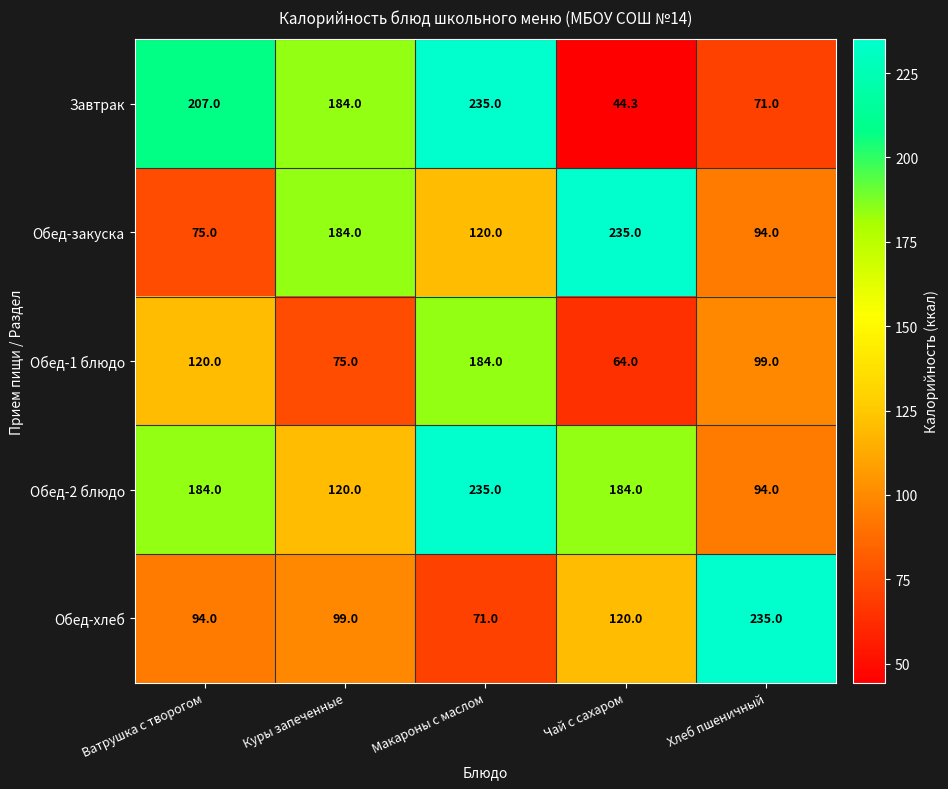

How many series are shown in this chart?

5